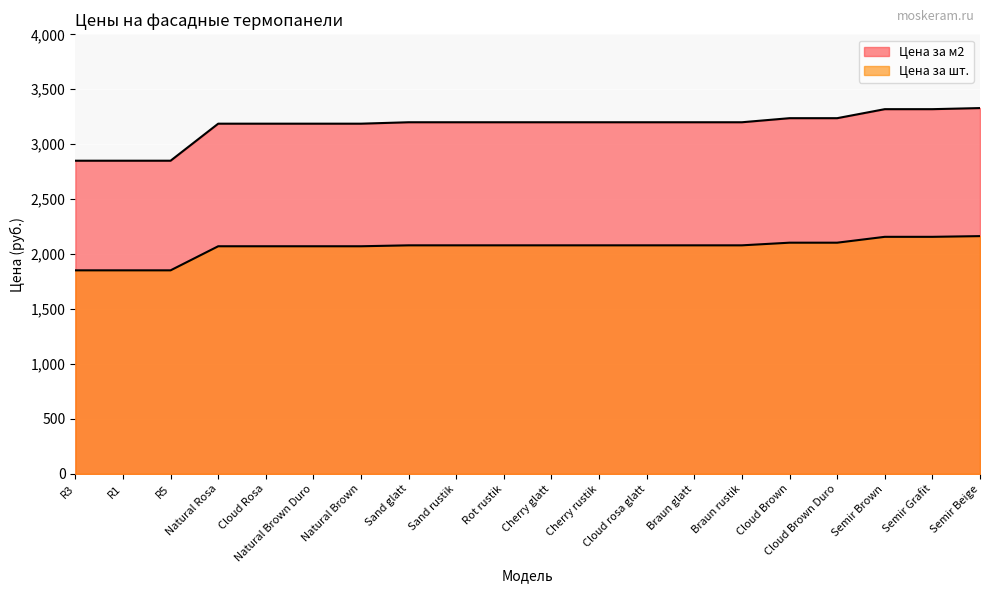

What is the difference between the maximum and second lowest values in the Цена за м2 series?

479.0